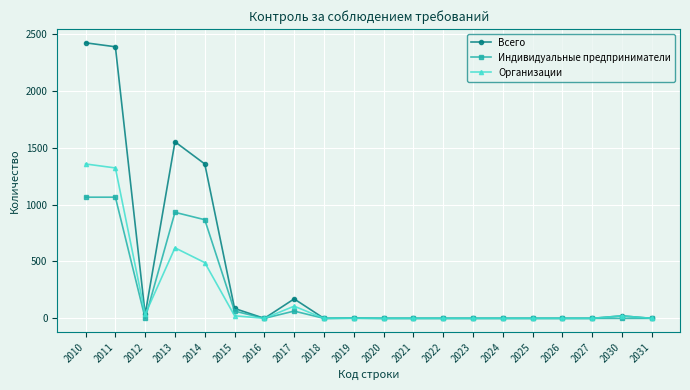

How many lines are shown in the chart?

3